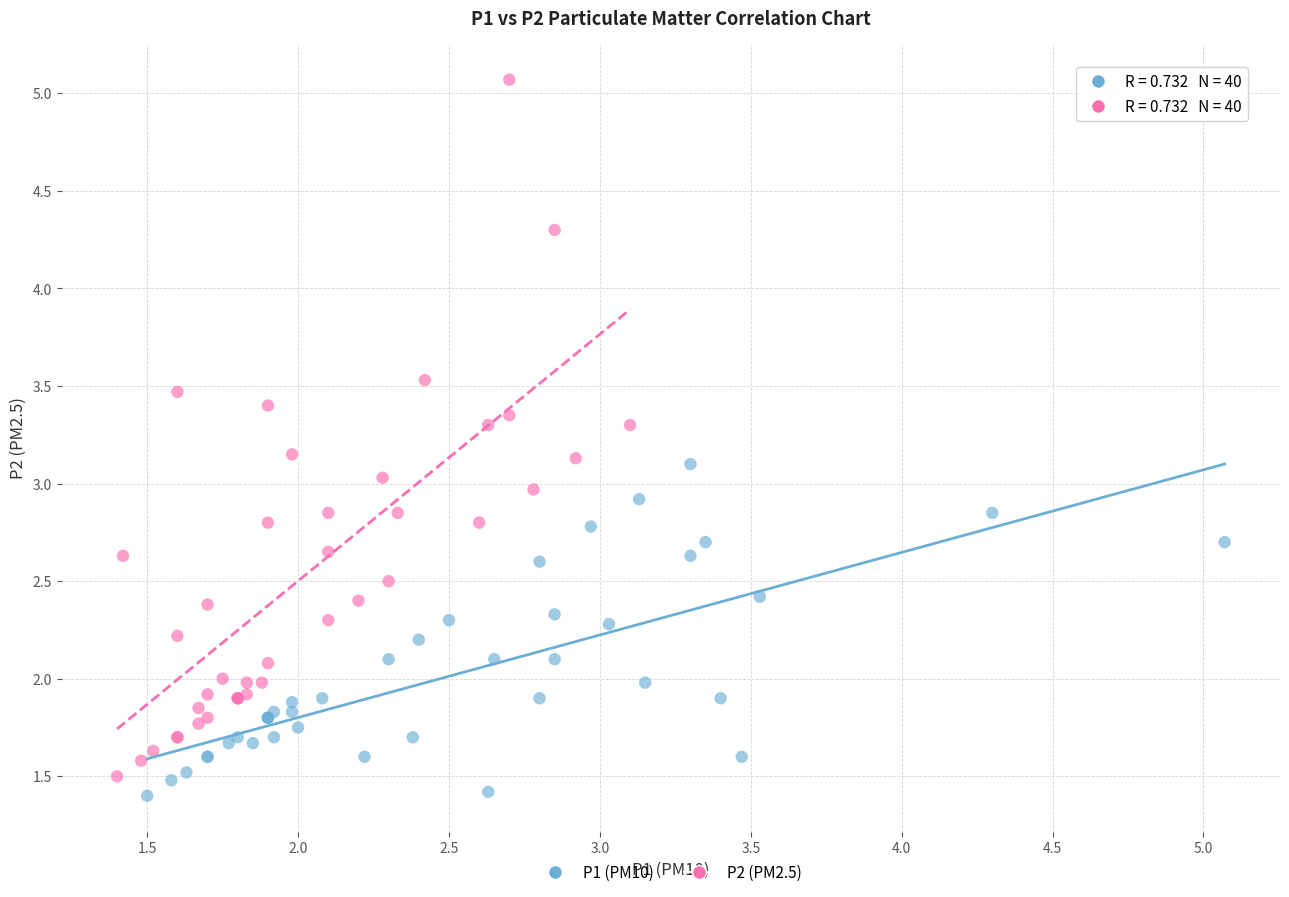

Which series has the widest spread of Y values?

P2 (PM2.5)